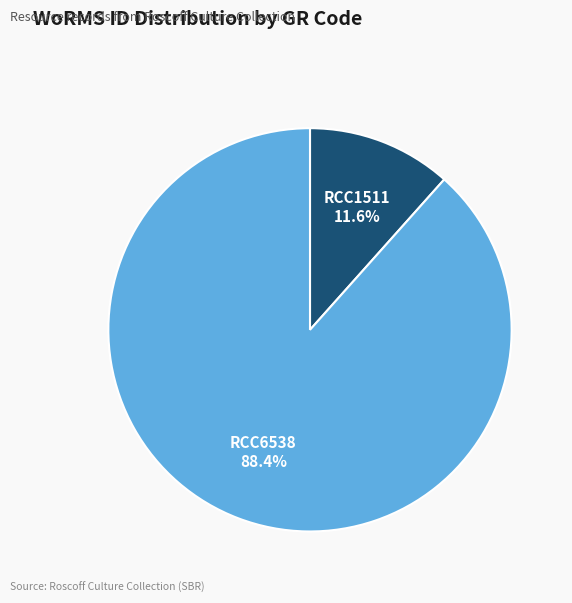

Is it true that RCC6538 is 95% of the pie?

False